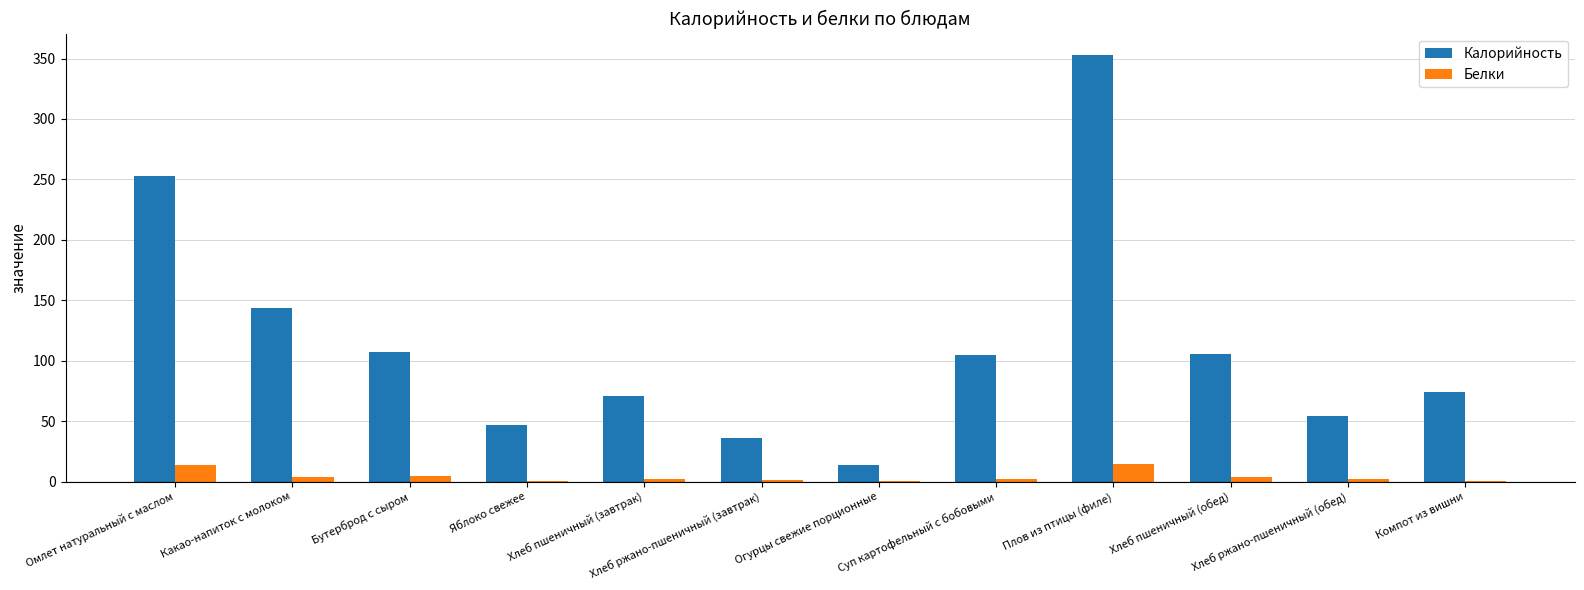

True or false: Калорийность has a value of 70.7 at Хлеб ржано-пшеничный (обед).

False